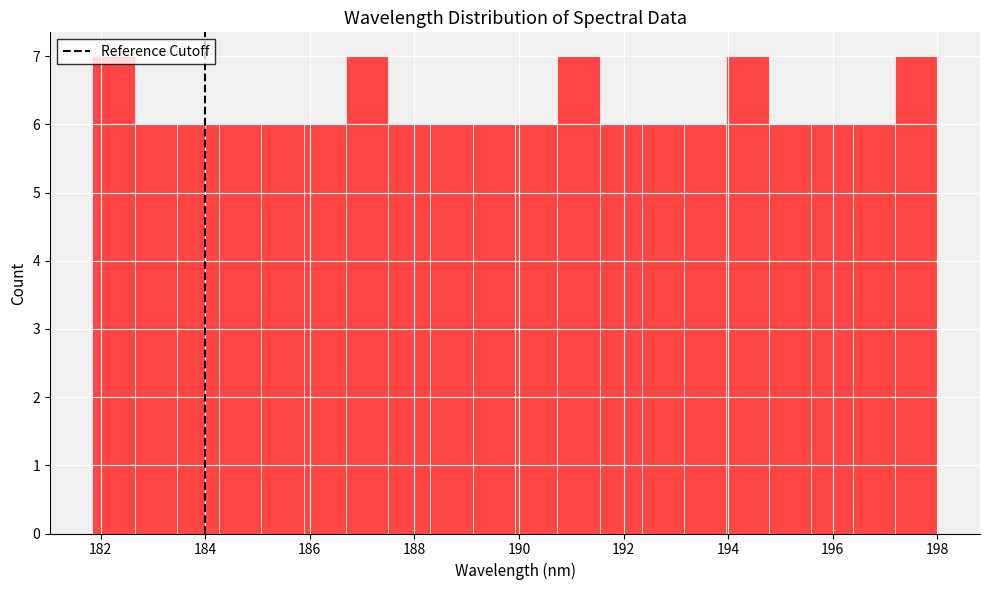

Reading left to right, list every bar in this chart as the range it spans on the x-axis followed by its height. Neither the bar edges nor the heights are printed on the chart, so give them approximately, as read against the axes.

181.8 to 182.6: 7
182.6 to 183.4: 6
183.4 to 184.2: 6
184.2 to 185.0: 6
185.0 to 185.8: 6
185.8 to 186.6: 6
186.6 to 187.4: 7
187.4 to 188.4: 6
188.4 to 189.2: 6
189.2 to 190.0: 6
190.0 to 190.8: 6
190.8 to 191.6: 7
191.6 to 192.4: 6
192.4 to 193.2: 6
193.2 to 194.0: 6
194.0 to 194.8: 7
194.8 to 195.6: 6
195.6 to 196.4: 6
196.4 to 197.2: 6
197.2 to 198.0: 7